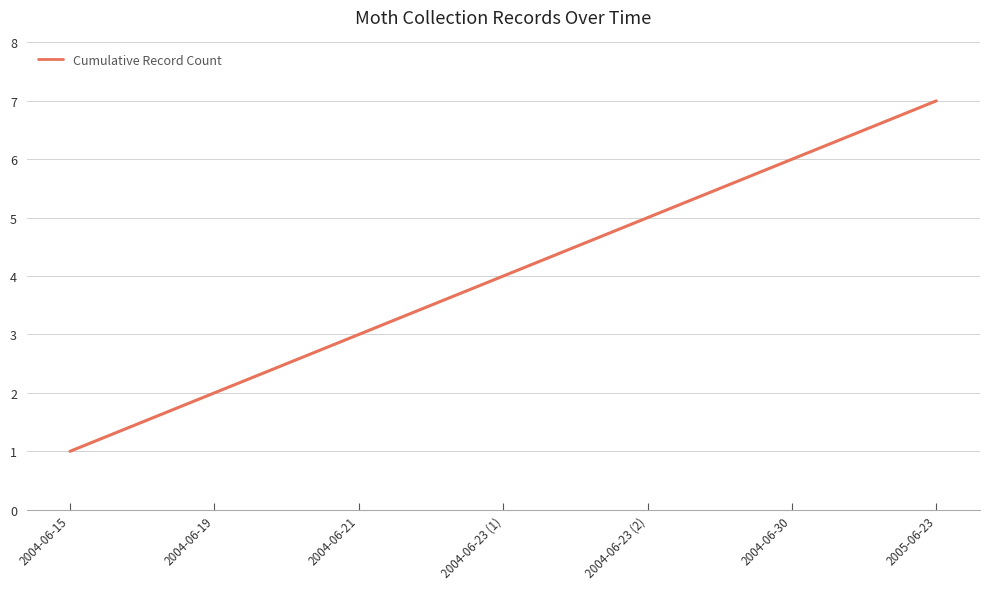

How many values are below 4?

3